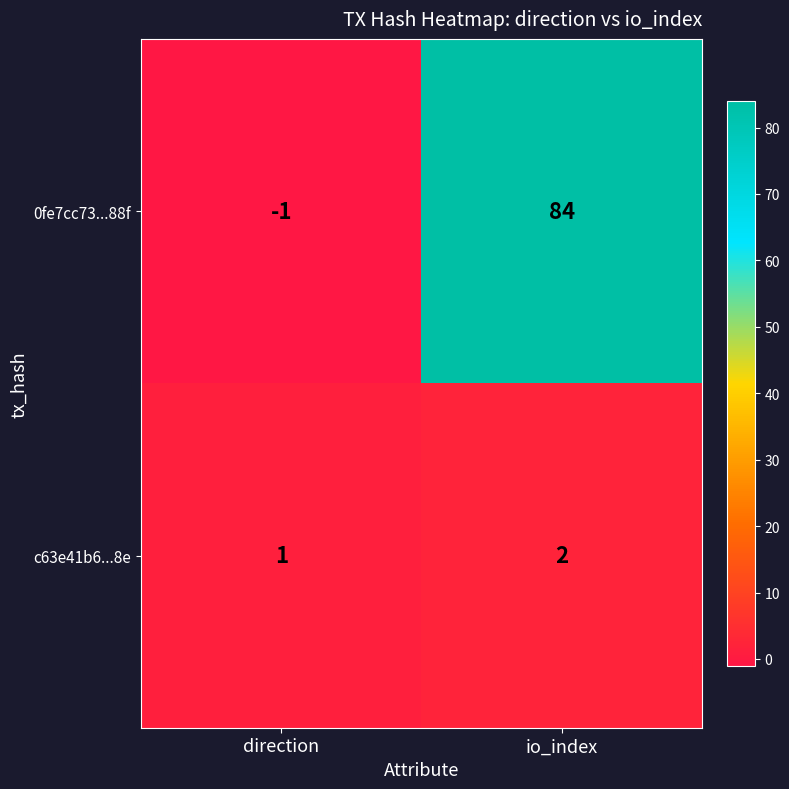

Which category has the highest value across all series?

io_index